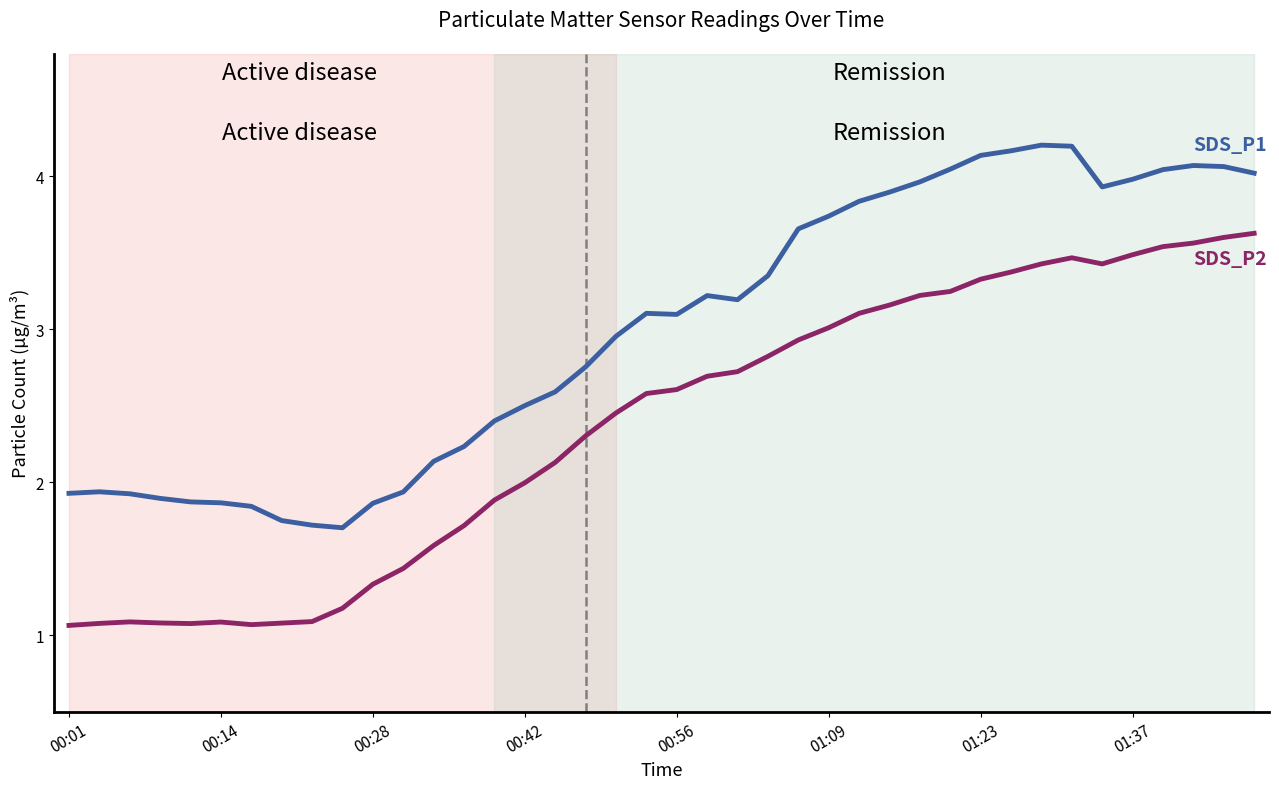

What is the smallest value displayed?

1.1